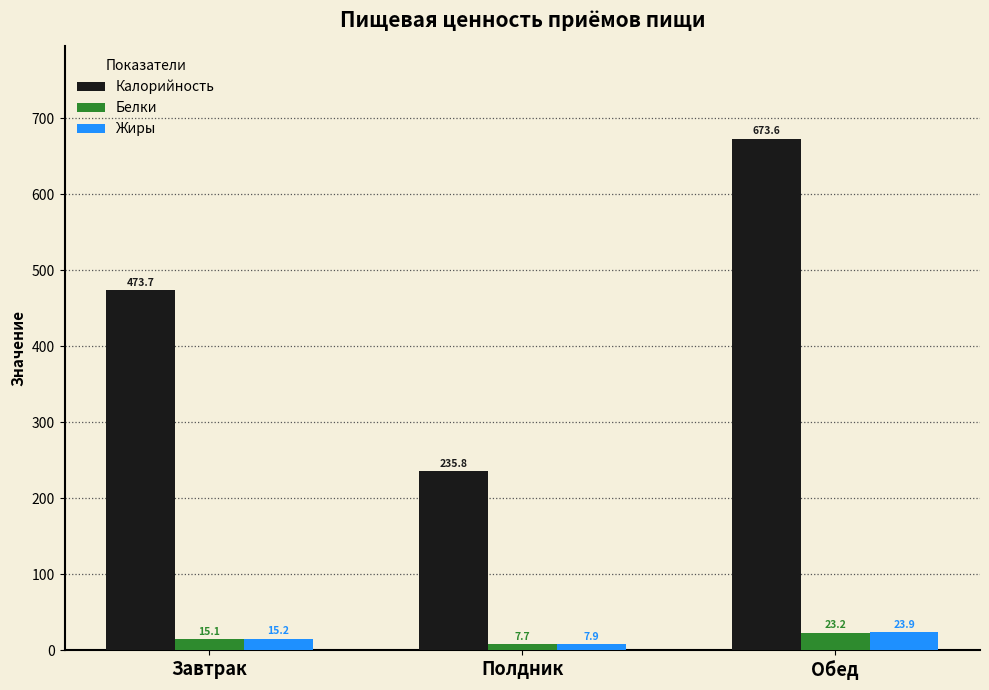

What is the minimum value for Жиры?

7.9